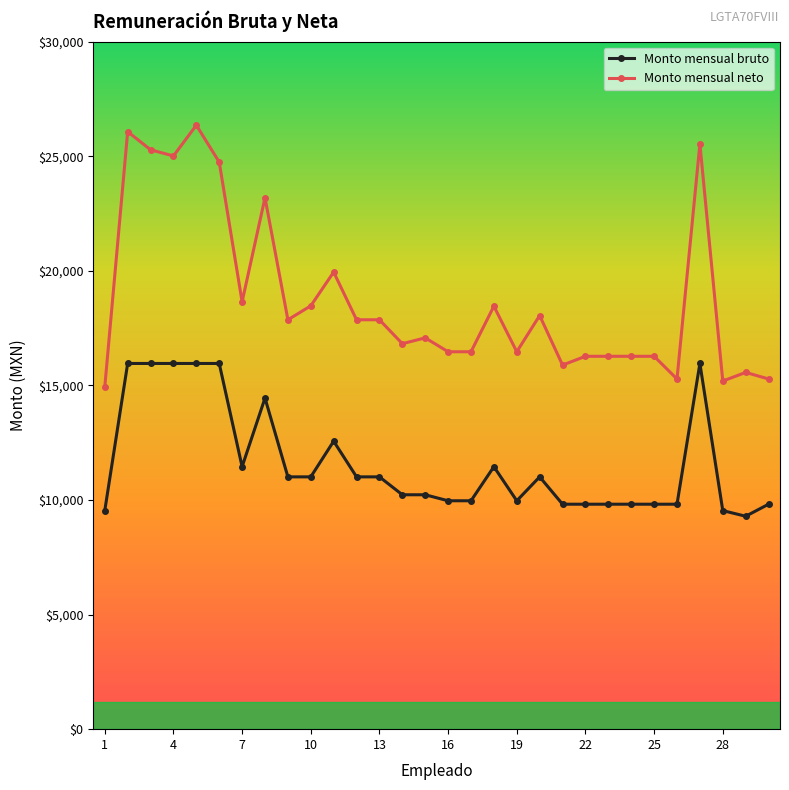

What is the value of the Monto mensual neto point at the 15th from the left?

17073.3